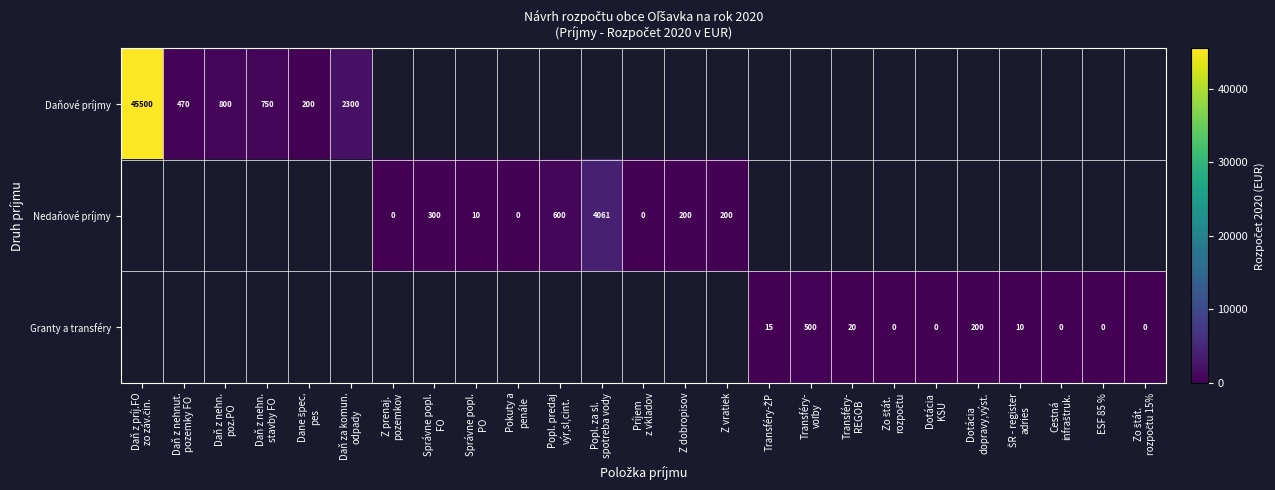

Which series has the widest spread of values?

Daňové príjmy